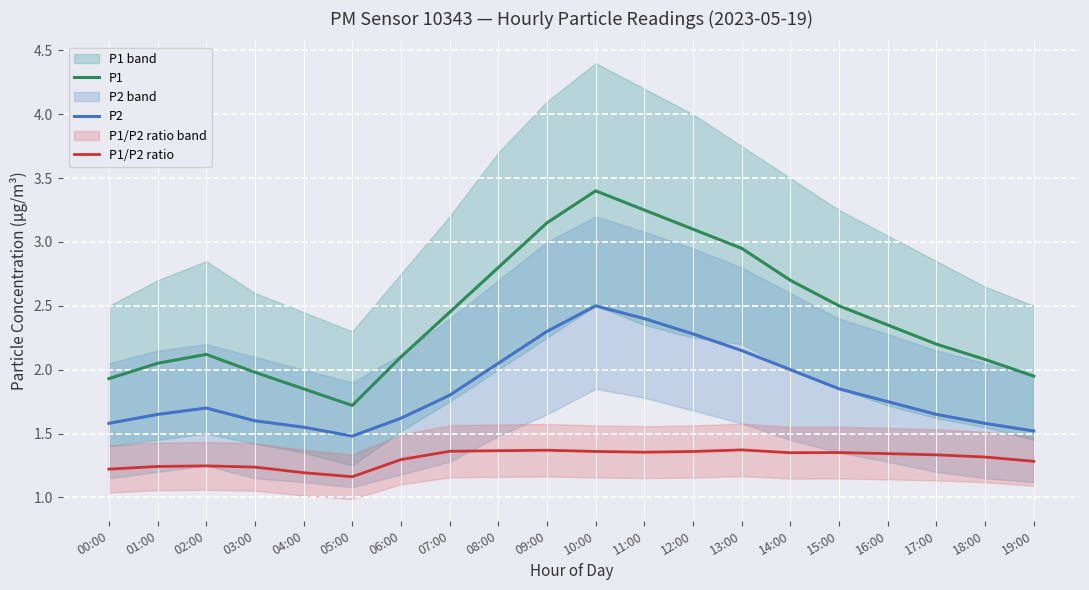

How many data points does each series have?

20